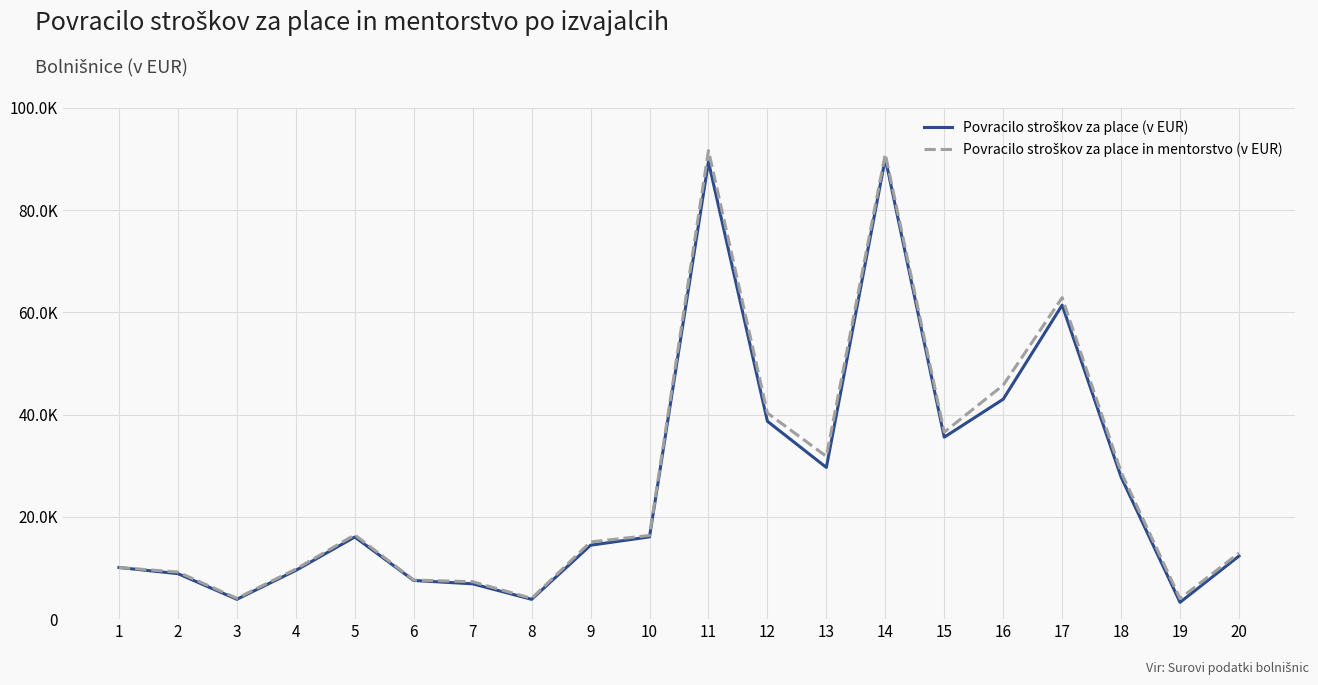

True or false: Povracilo stroškov za place in mentorstvo (v EUR) and Povracilo stroškov za place (v EUR) cross at least once.

False